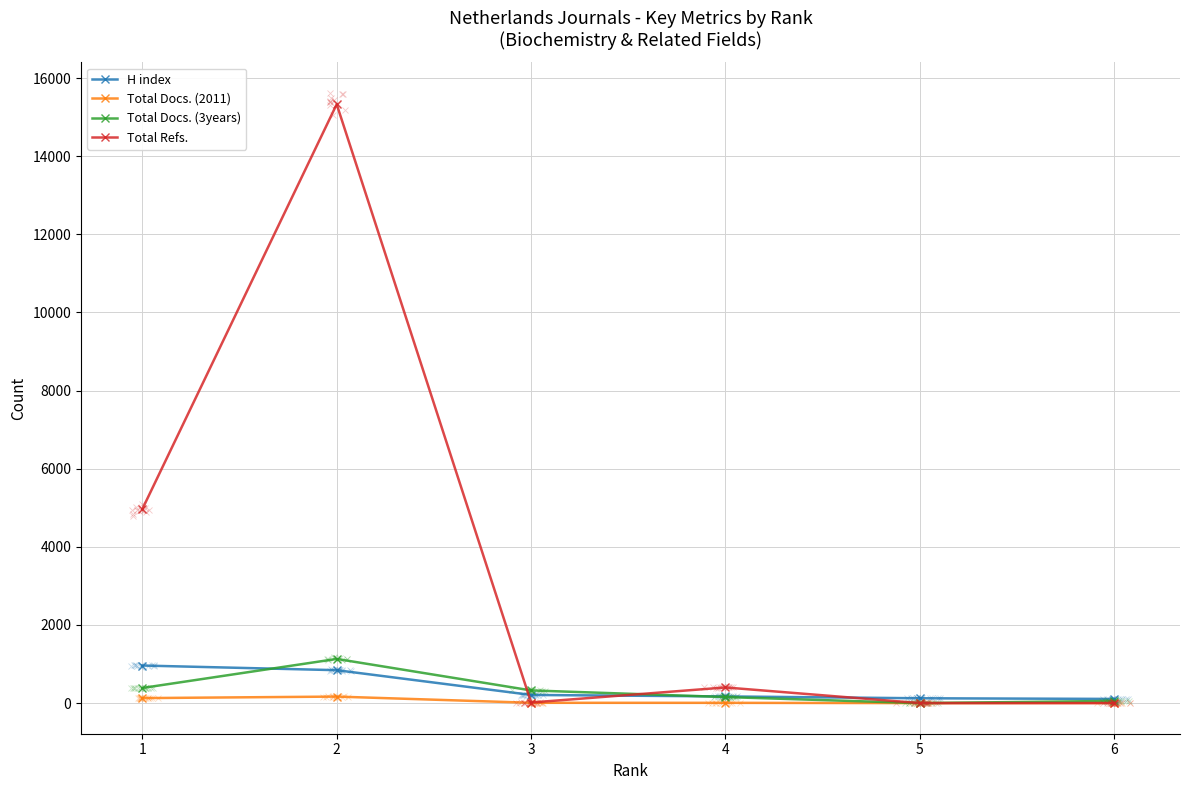

What is the sum of all Total Docs. (2011) values?

314